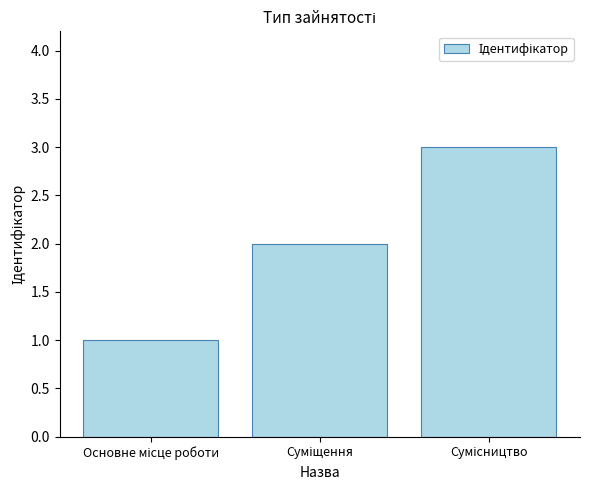

How many bars are there in total?

3